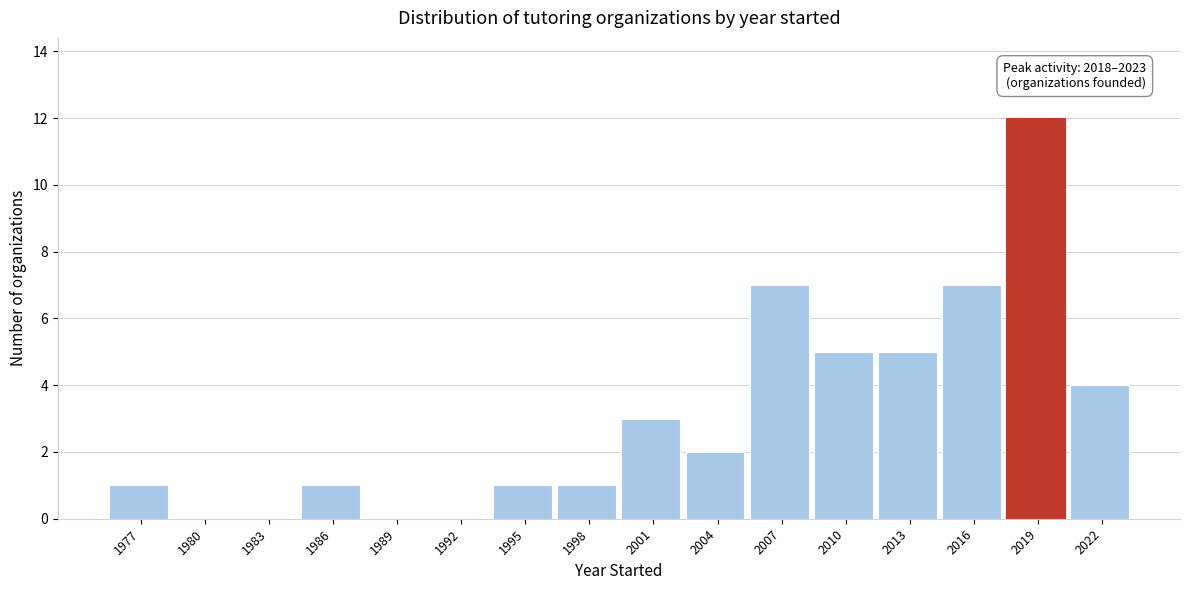

Reading left to right, what are all the values shown in this chart?

1977=1	1980=0	1983=0	1986=1	1989=0	1992=0	1995=1	1998=1	2001=3	2004=2	2007=7	2010=5	2013=5	2016=7	2019=12	2022=4